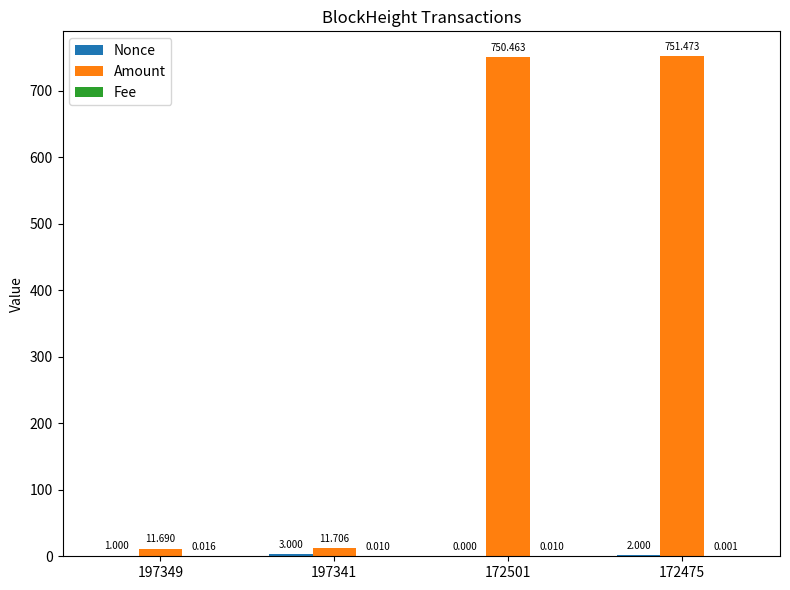

Between 197341 and 172475, which series saw the biggest shift?

Amount